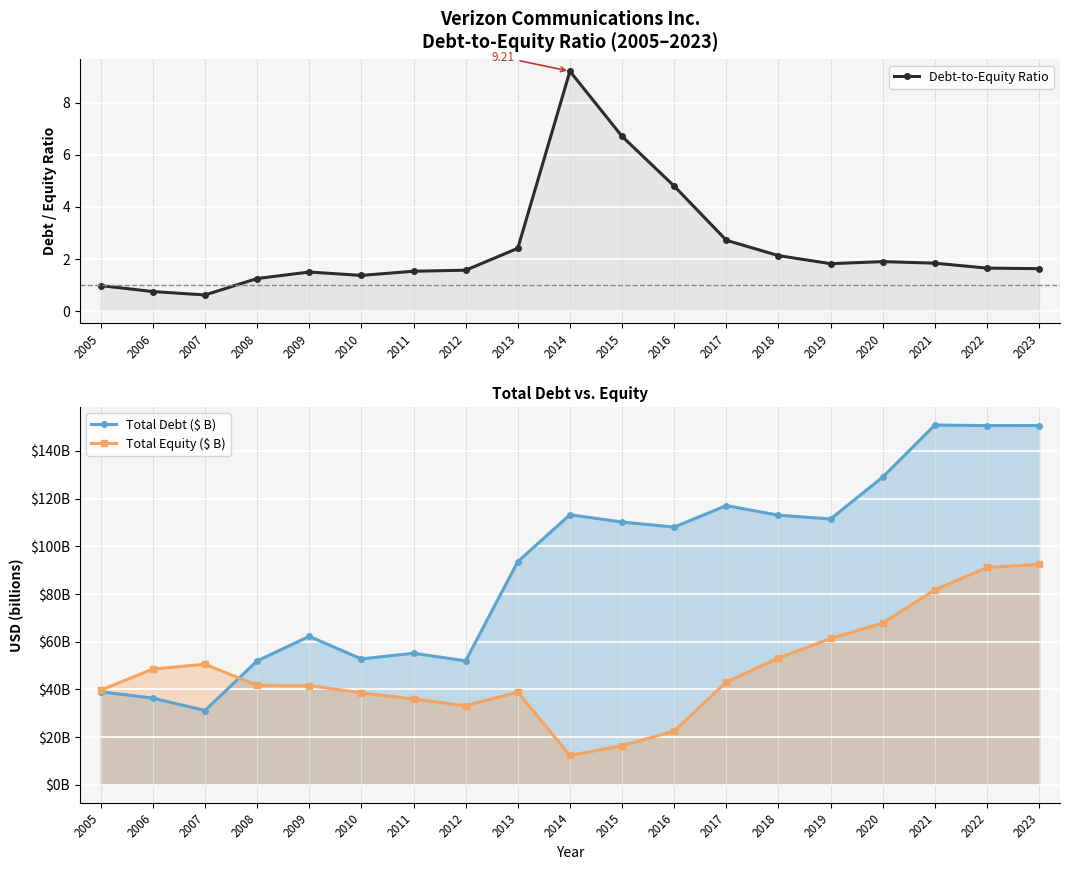

The value of Debt-to-Equity Ratio at 2015 is 8.8. True or false?

False